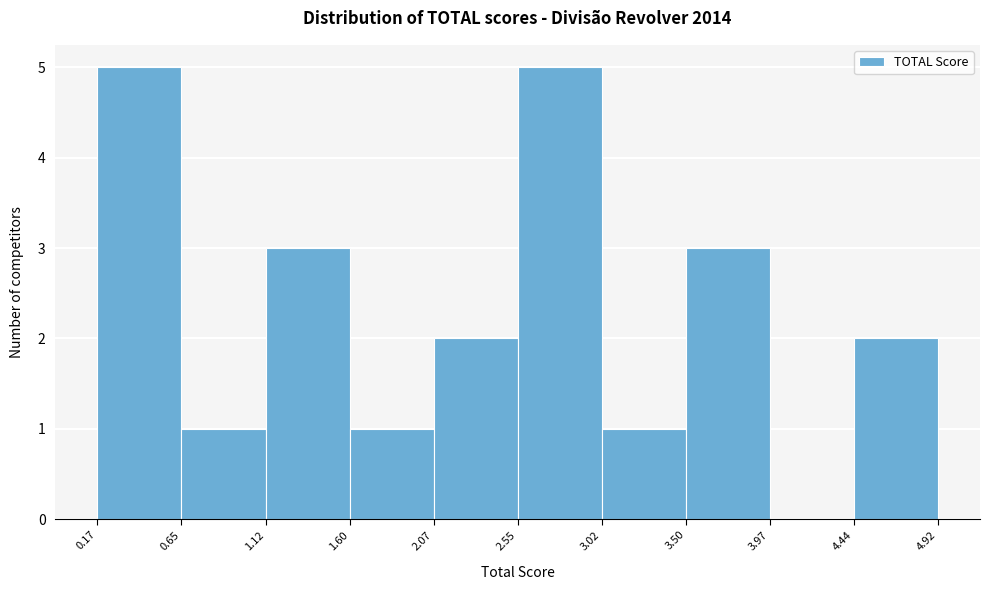

Reading left to right, transcribe this chart: for each bar, give the range it covers on the x-axis and its height. The values are not printed on the chart, so give them approximately, as read against the axis.

0.17 to 0.65: 5
0.65 to 1.12: 1
1.12 to 1.60: 3
1.60 to 2.07: 1
2.07 to 2.55: 2
2.55 to 3.02: 5
3.02 to 3.50: 1
3.50 to 3.97: 3
3.97 to 4.44: 0
4.44 to 4.92: 2